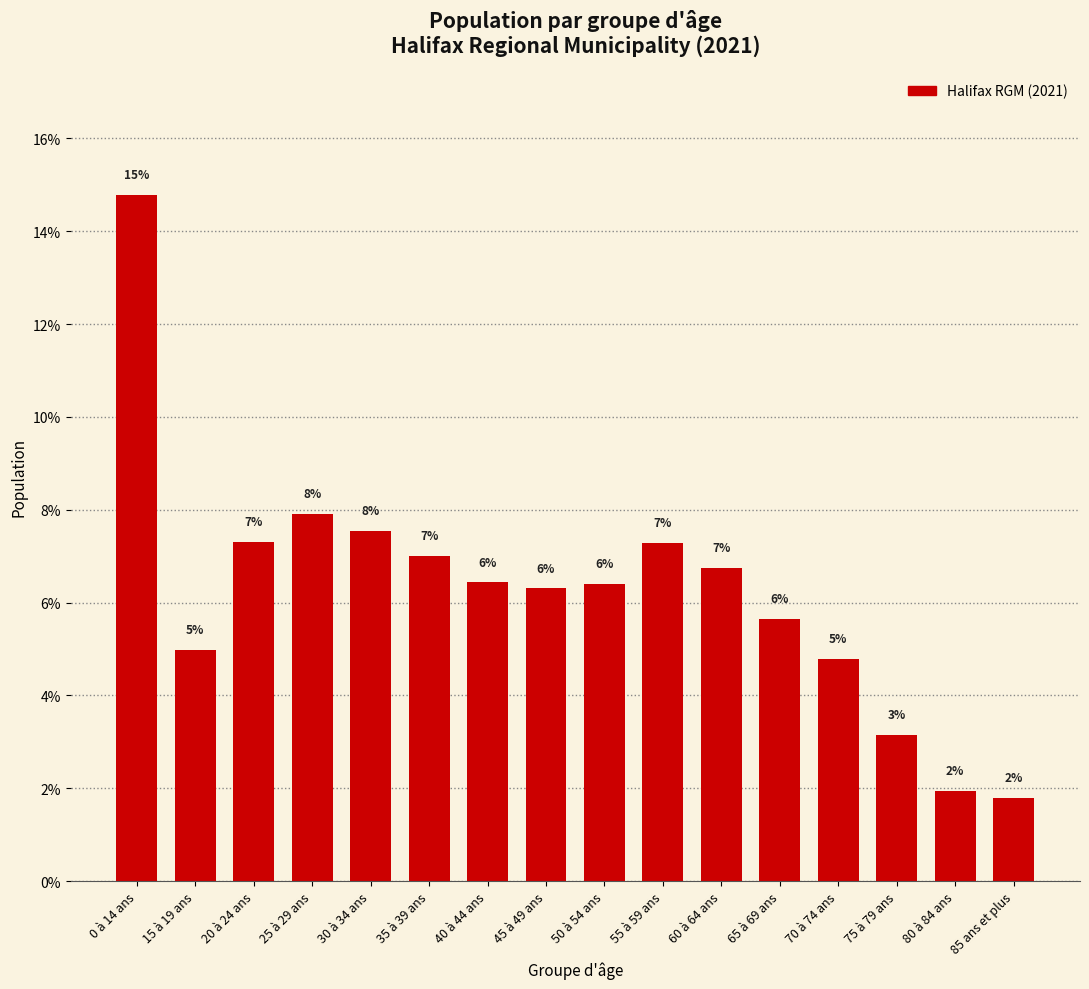

What is the value of the 8th bar from the left?

6.3